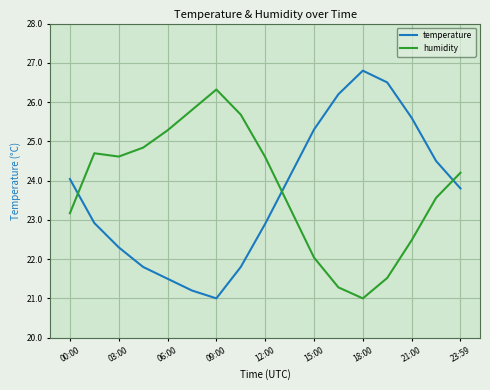

Which series has the largest total across all categories?

humidity